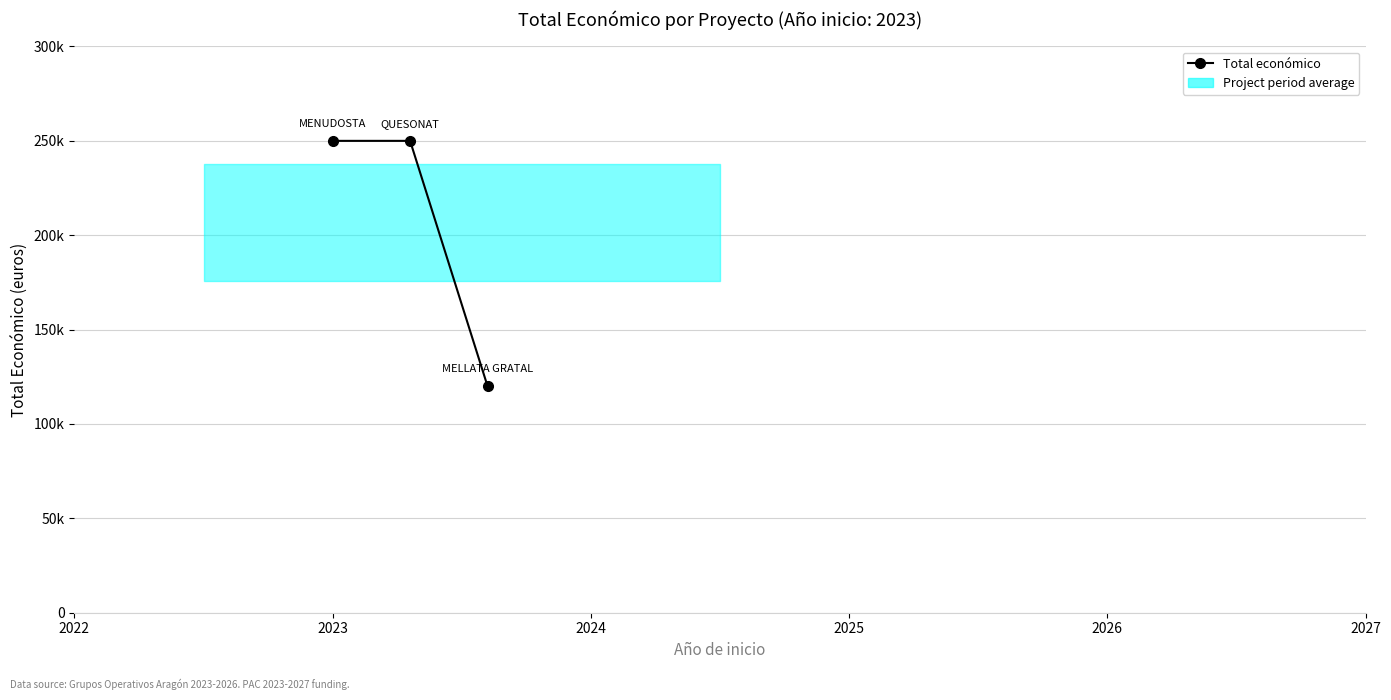

How many lines are shown in the chart?

1